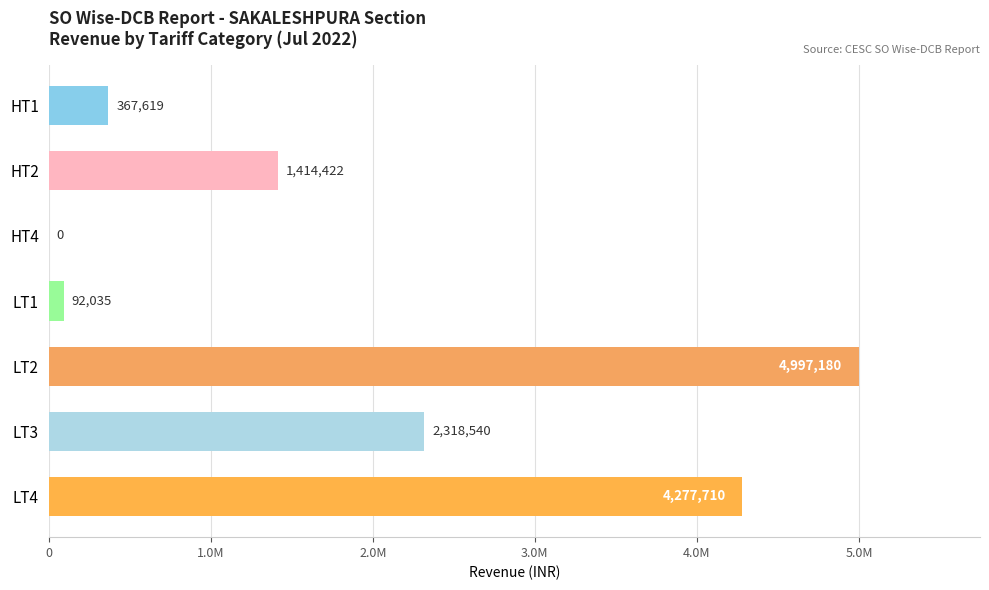

What is the difference between the second highest and second lowest values?

4185675.7